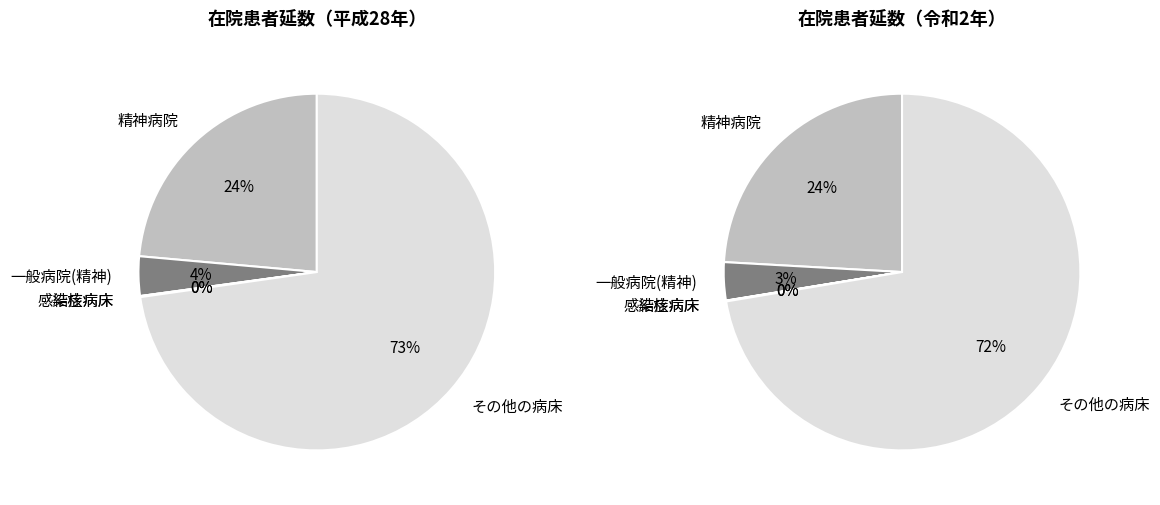

How many slices are in this pie chart?

5